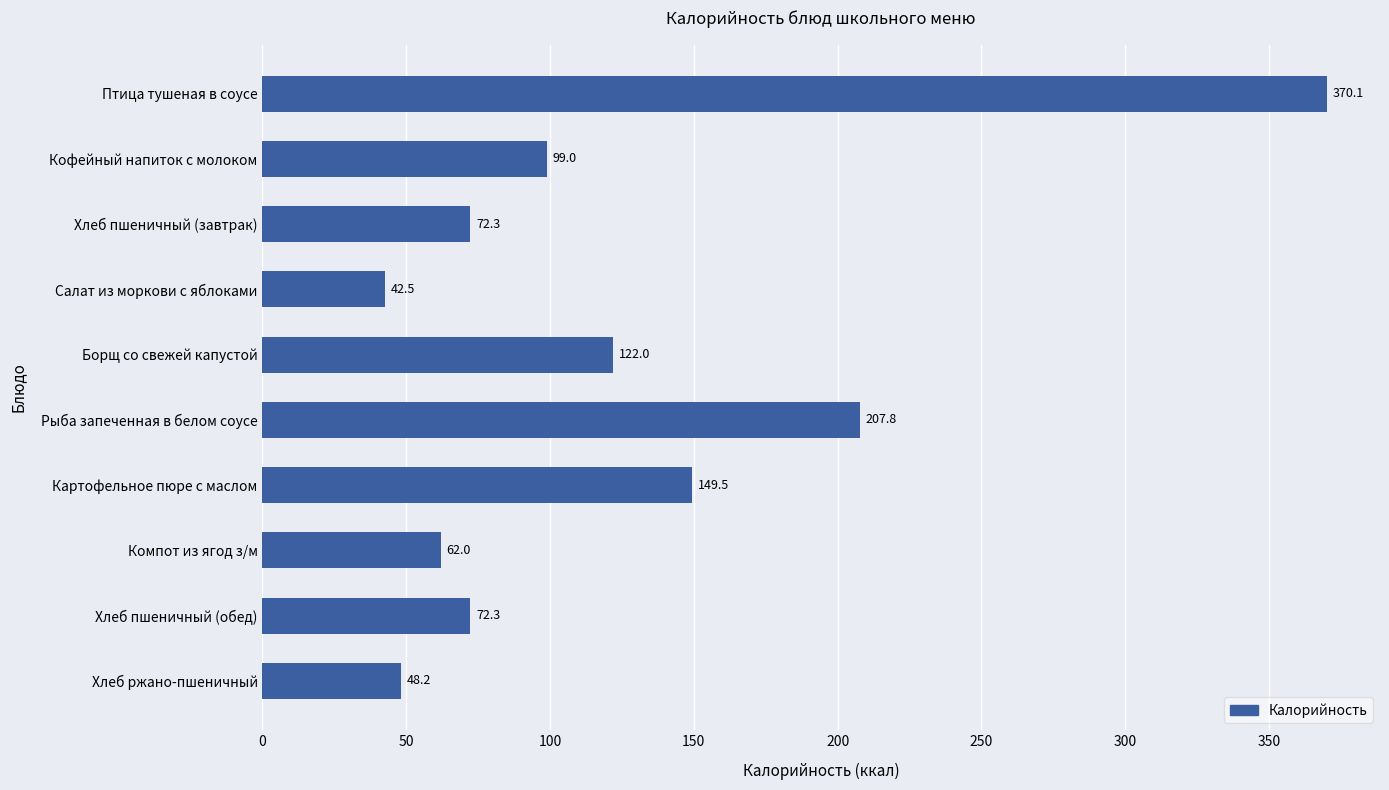

Reading top to bottom, what are all the values shown in this chart?

370.1	99.0	72.3	42.5	122.0	207.8	149.5	62.0	72.3	48.2